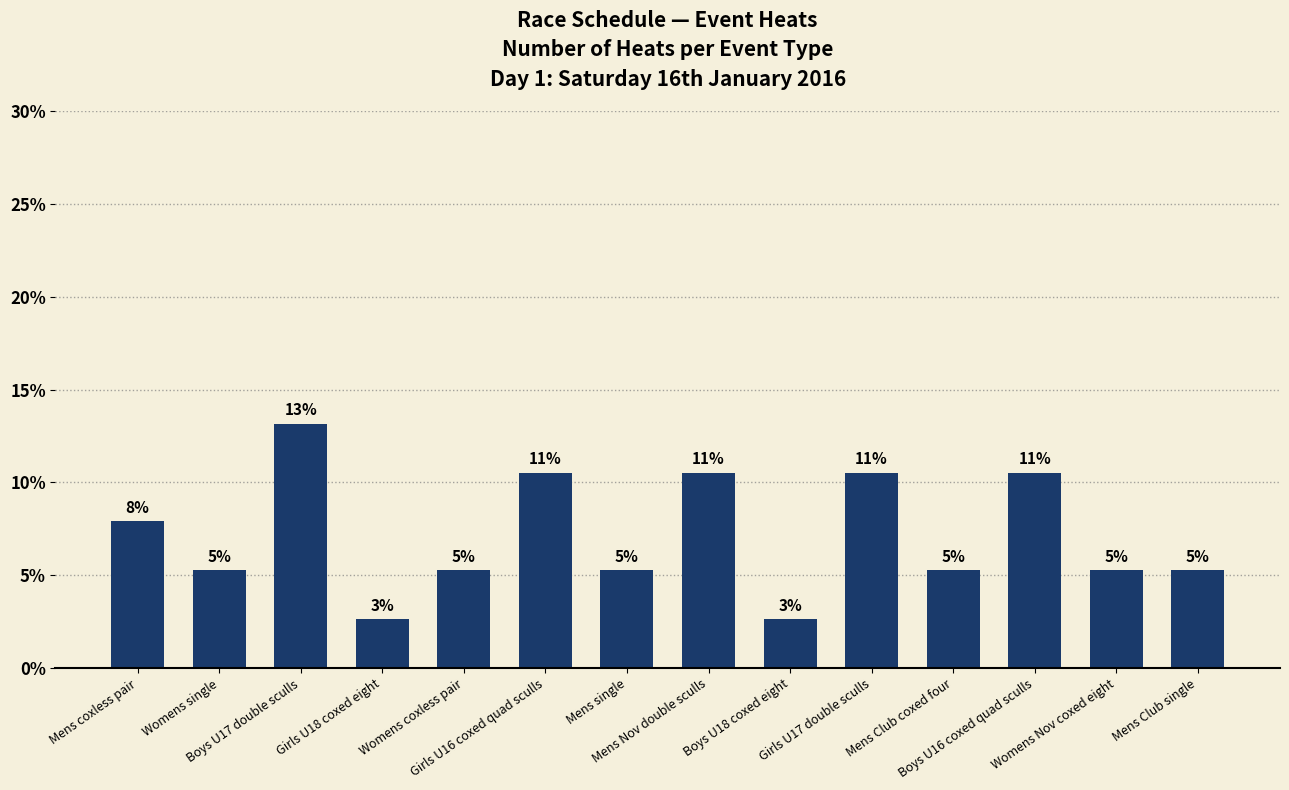

What is the difference between the maximum and minimum values?

10.5